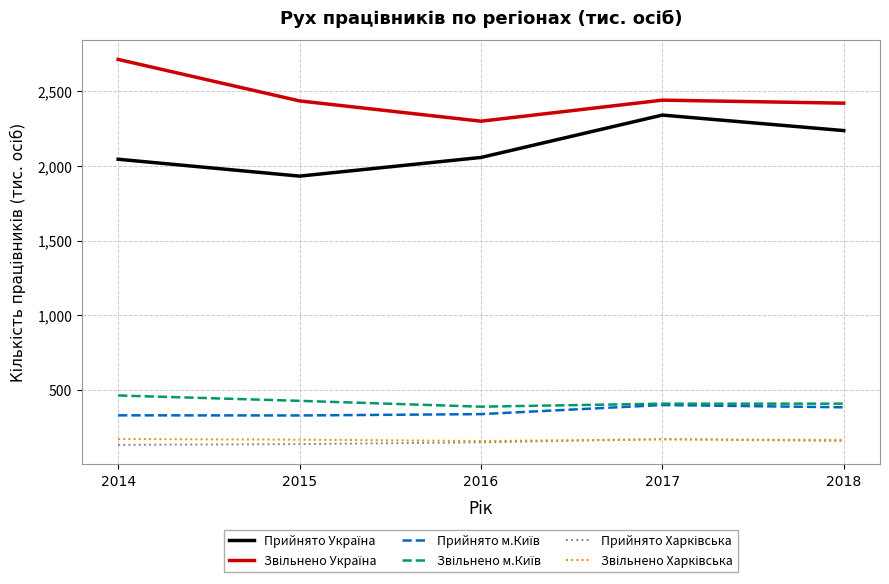

What is the difference between the highest and lowest values at 2014?

2583.0